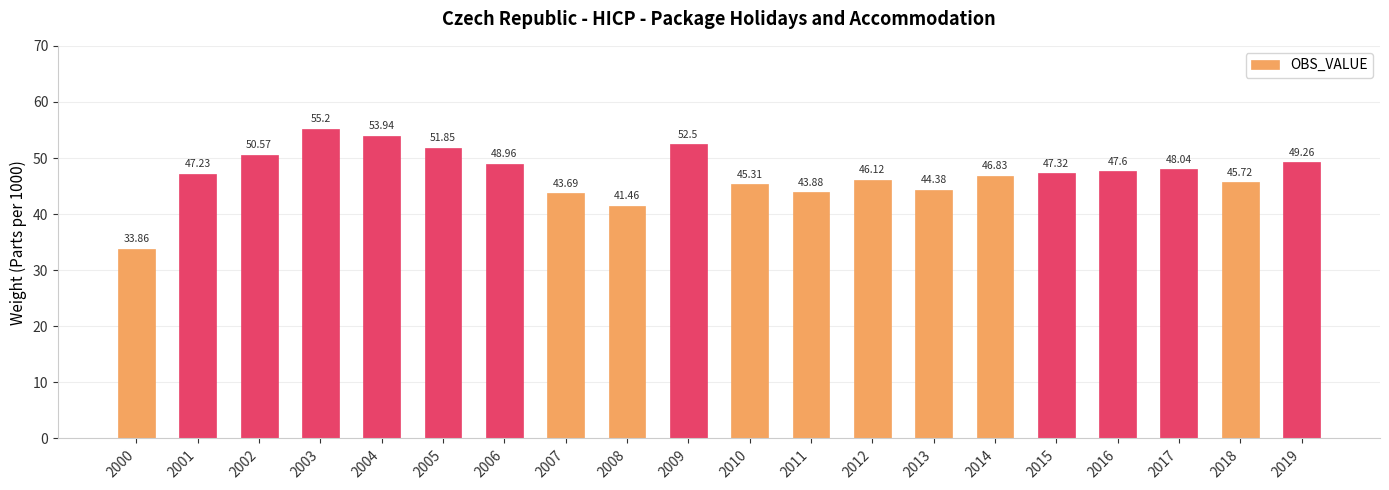

The value at 2005 is 51.9. True or false?

True